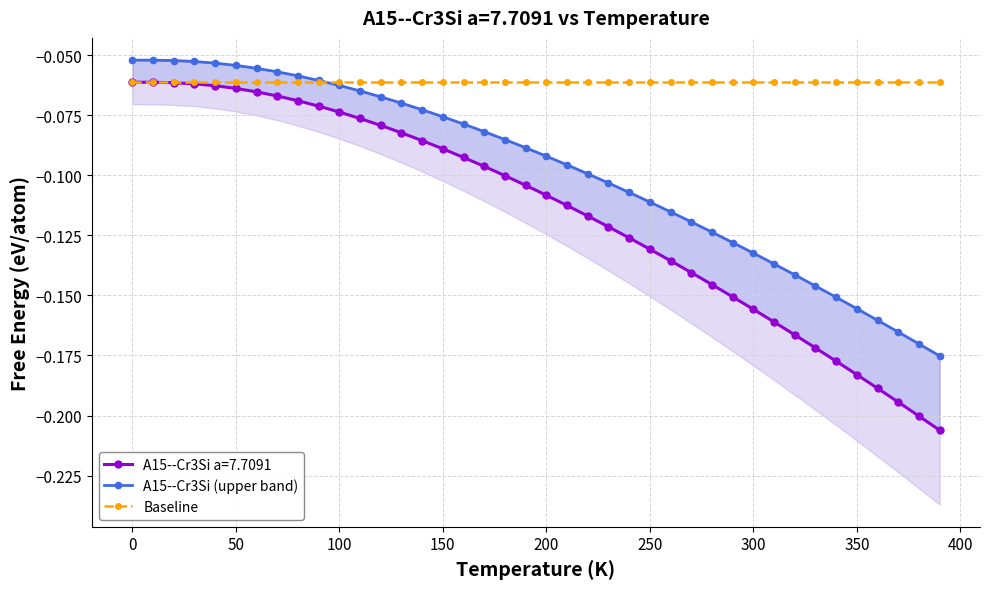

True or false: A15--Cr3Si (upper band) has a value of -0.1 at 18.

False